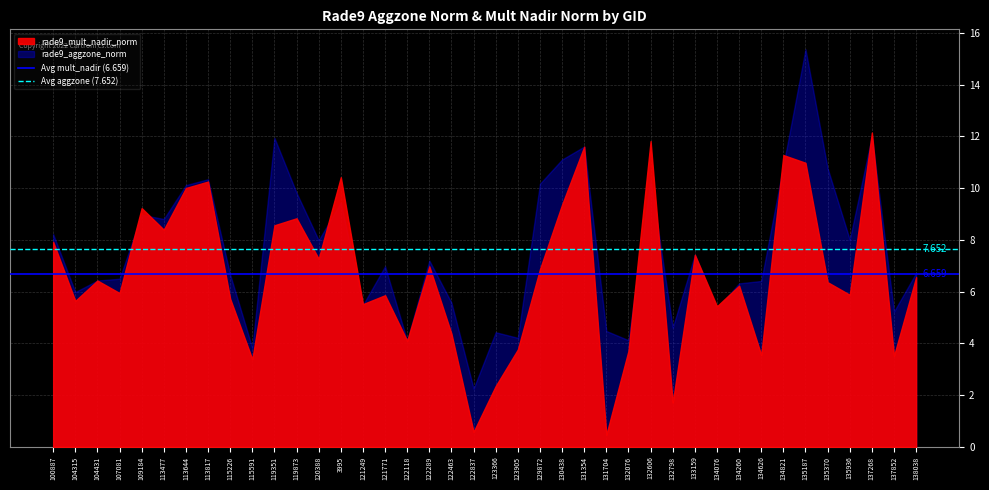

How many lines are shown in the chart?

2